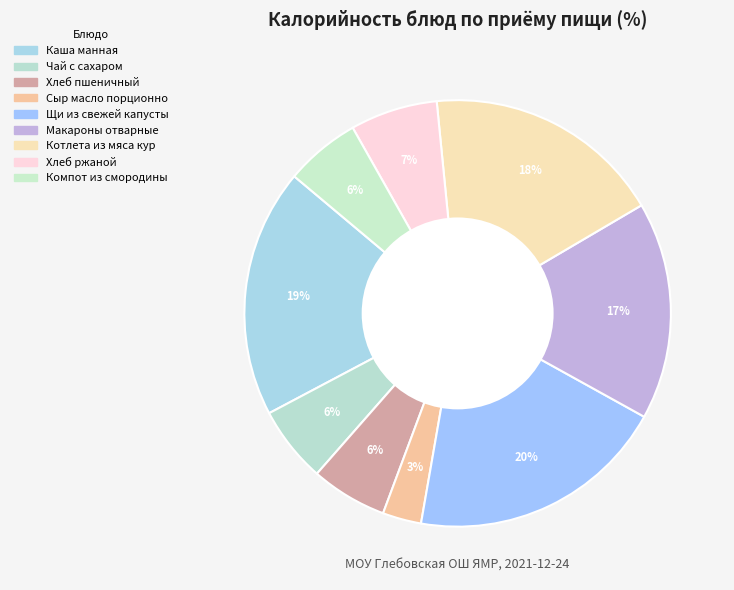

How many slices are in this pie chart?

9